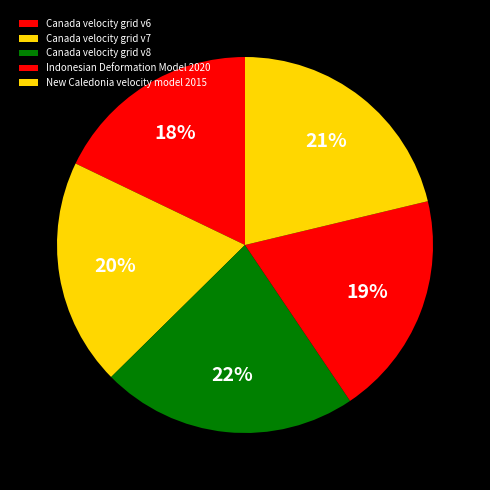

True or false: Indonesian Deformation Model 2020 accounts for 26% of the total.

False